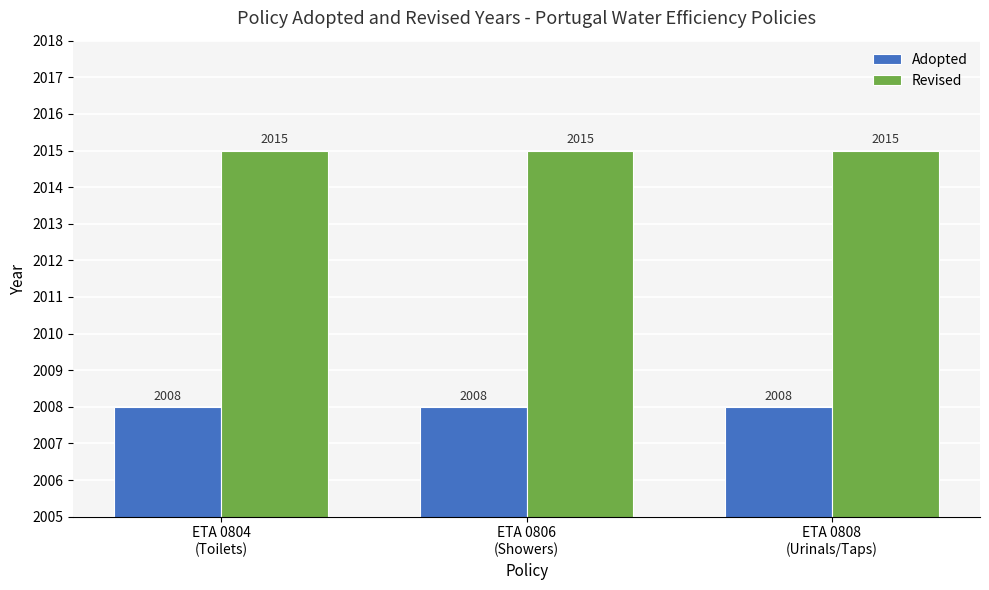

List the series in order of their overall mean, lowest first.

Adopted, Revised